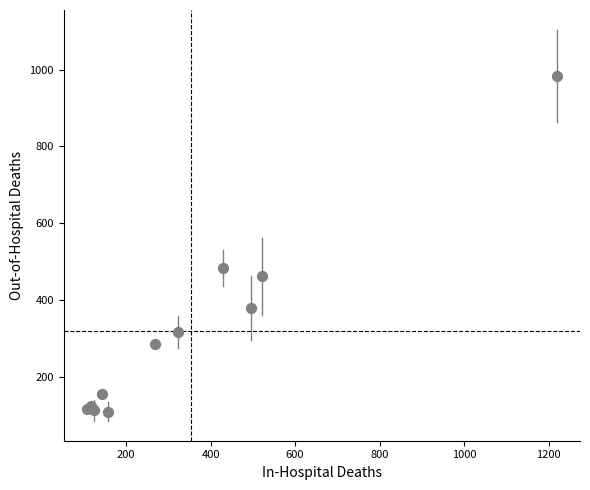

What Y value in the scatter plot is closest to 546?

483